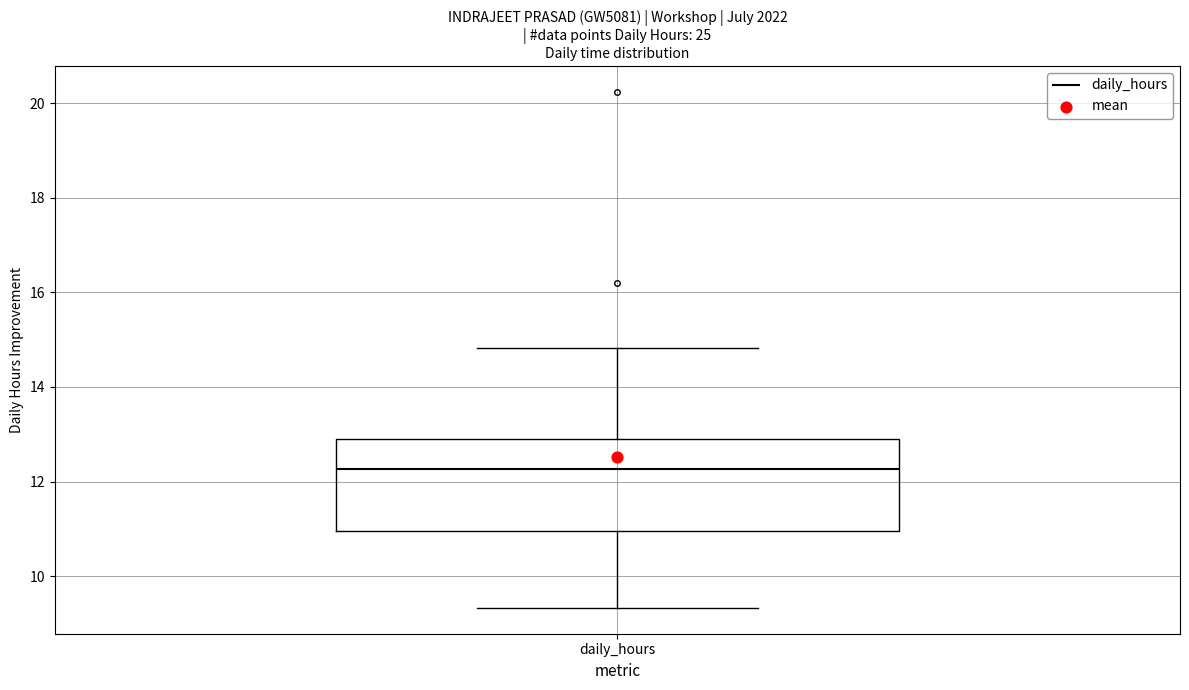

Transcribe this box plot: give where the median line is, the range the box spans, and where the two whiskers end, as read against the y-axis. The values are not printed on the chart, so give them approximately, as read against the axis.

median 12.2, box 11.0 to 13.0, whiskers 9.4 to 14.8